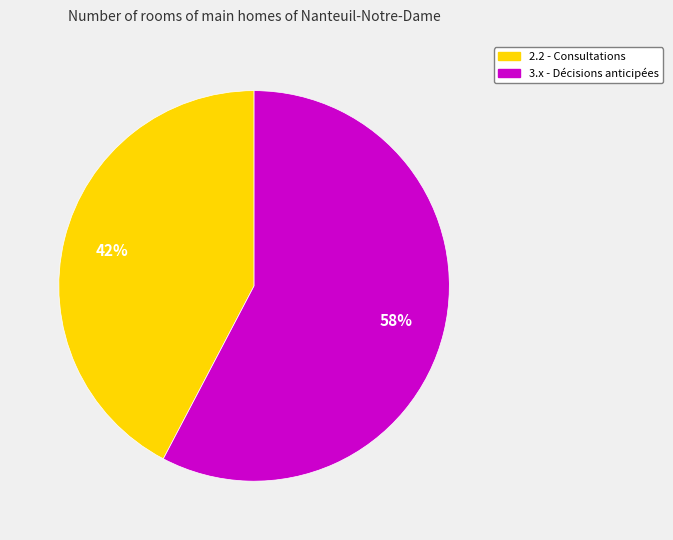

Does any single category account for the majority?

Yes